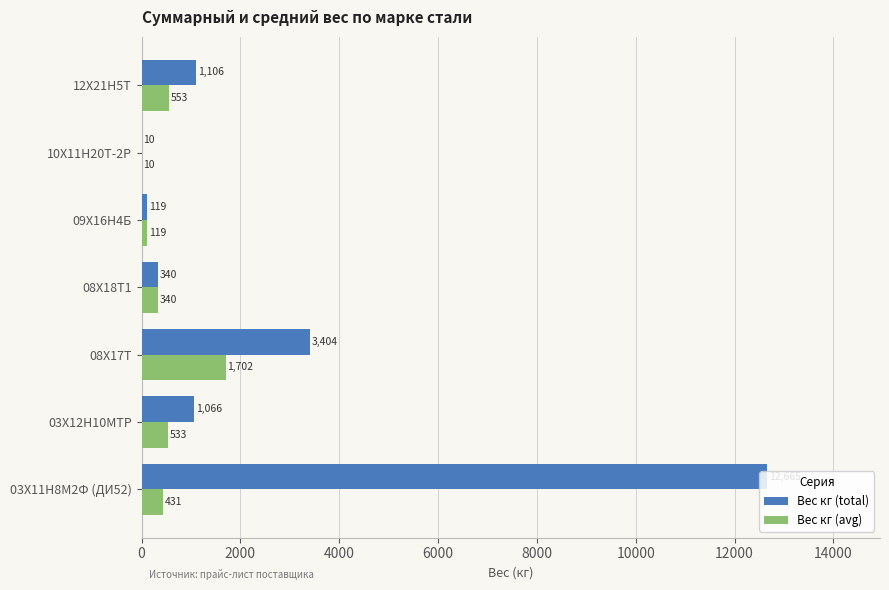

What is the average value of the Вес кг (total) series?

2673